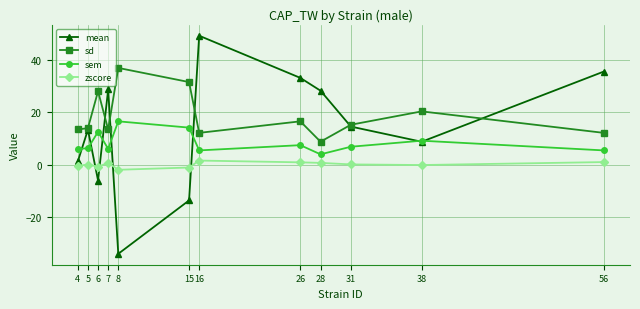

True or false: sem has more than 0 interior local peaks.

True